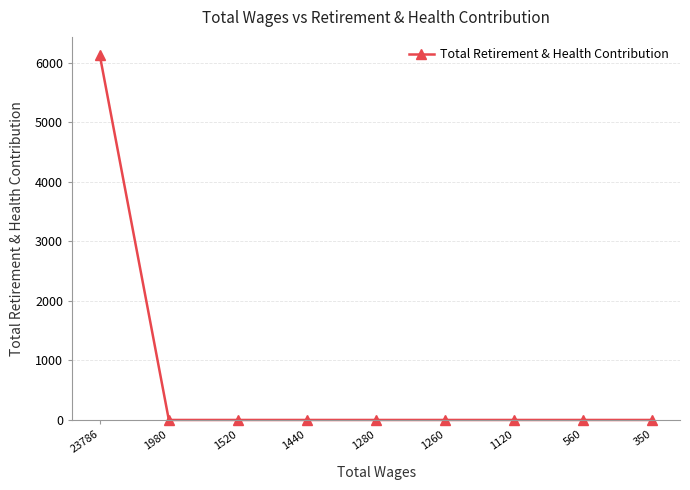

What is the change in value from 23786 to 1260?

-6132